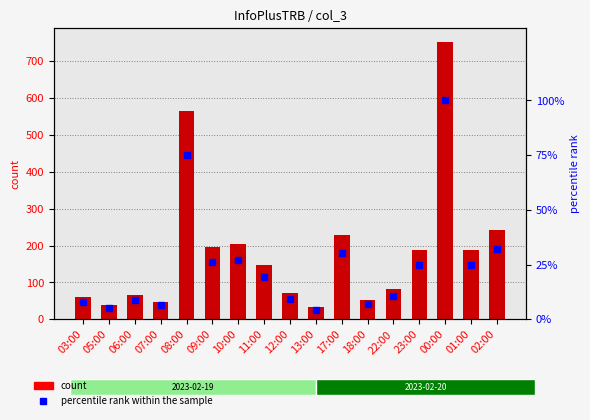

What is the difference between the maximum and minimum values in the percentile rank within the sample series?

95.6